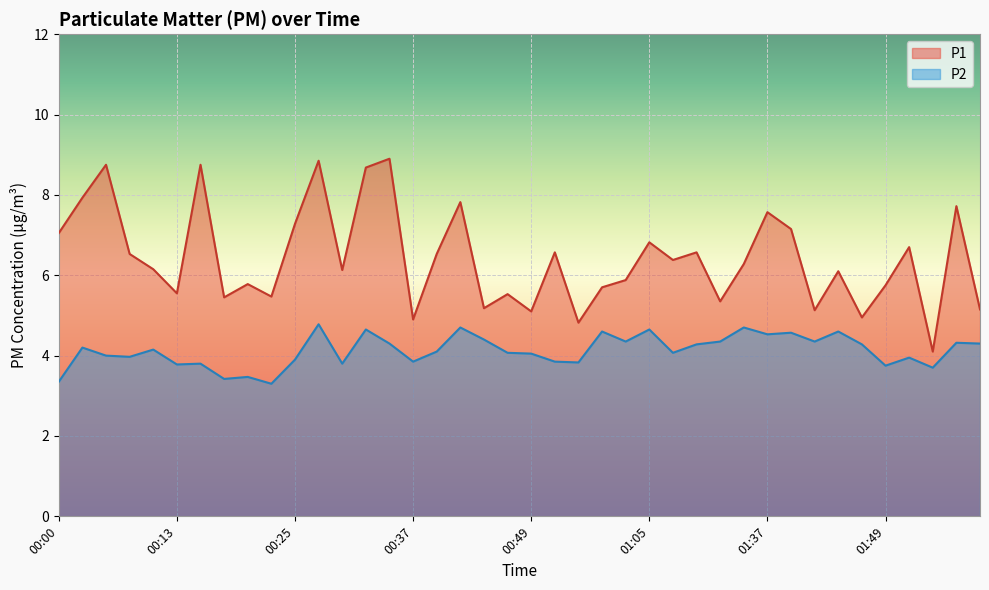

Rank the categories by P2 value from highest to lowest.

00:27, 00:42, 01:31, 00:32, 01:05, 01:00, 01:44, 01:39, 01:37, 00:44, 01:02, 01:13, 01:42, 01:57, 00:35, 01:59, 01:10, 01:47, 00:03, 00:10, 00:39, 00:47, 01:07, 00:49, 00:05, 00:08, 01:52, 00:25, 00:37, 00:52, 00:54, 00:15, 00:30, 00:13, 01:49, 01:54, 00:20, 00:18, 00:00, 00:22